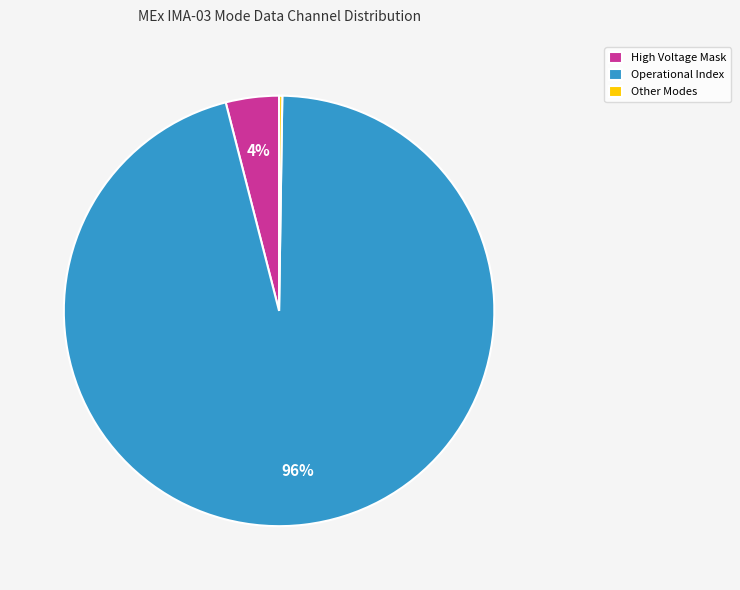

What is the majority slice?

Operational Index